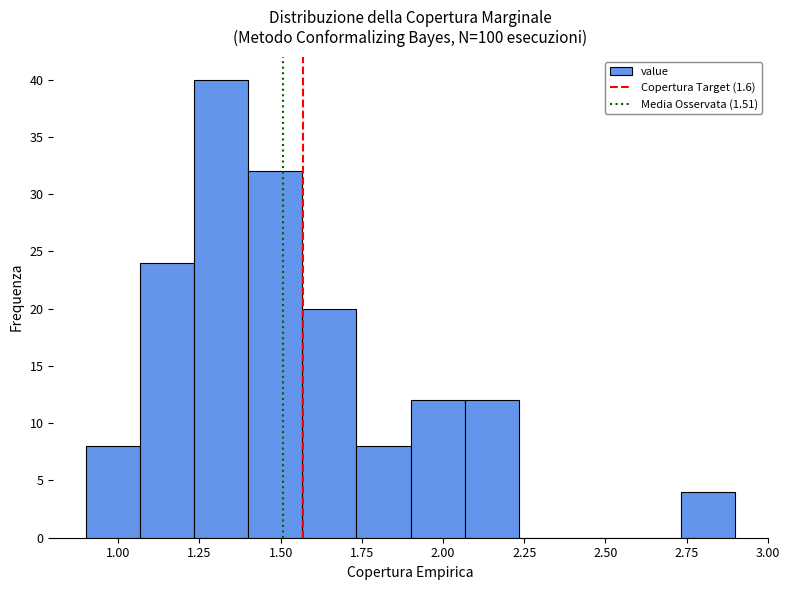

Around what value on the x-axis is the tallest bar? Give the approximate position of its centre, as read against the axis.

1.30